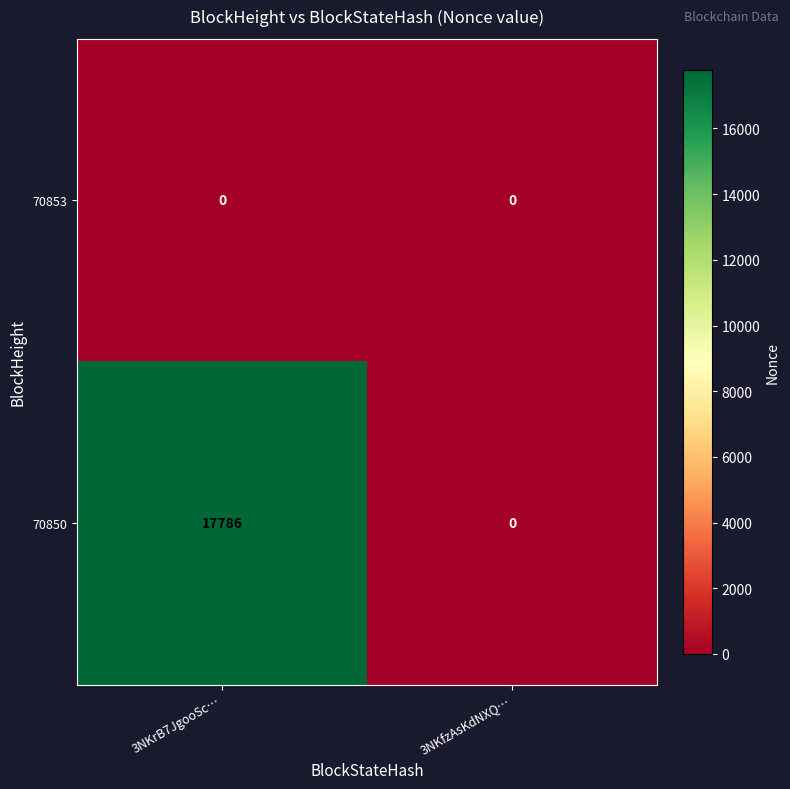

Rank the series by their maximum value, from lowest to highest.

70853, 70850